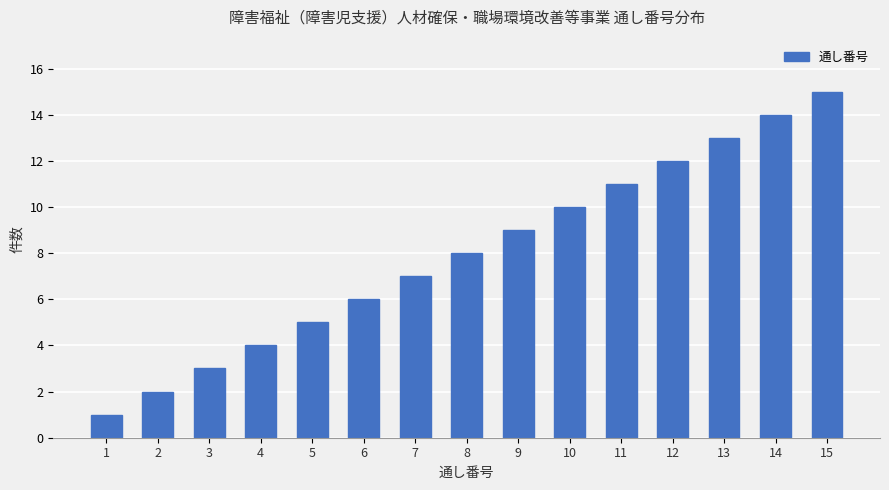

Rank the categories by value from lowest to highest.

1, 2, 3, 4, 5, 6, 7, 8, 9, 10, 11, 12, 13, 14, 15